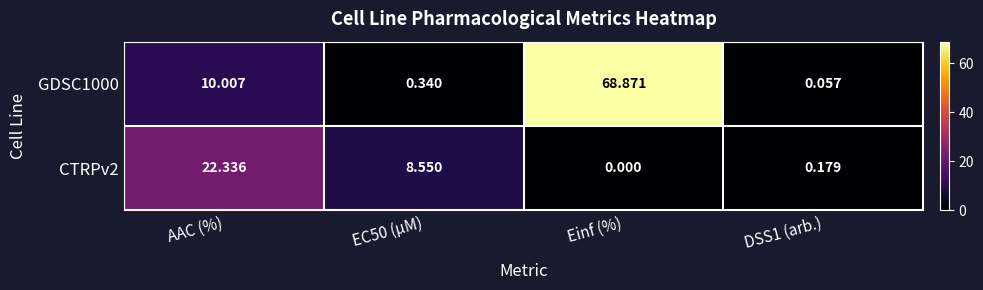

Which category has the highest value in the CTRPv2 series?

AAC (%)